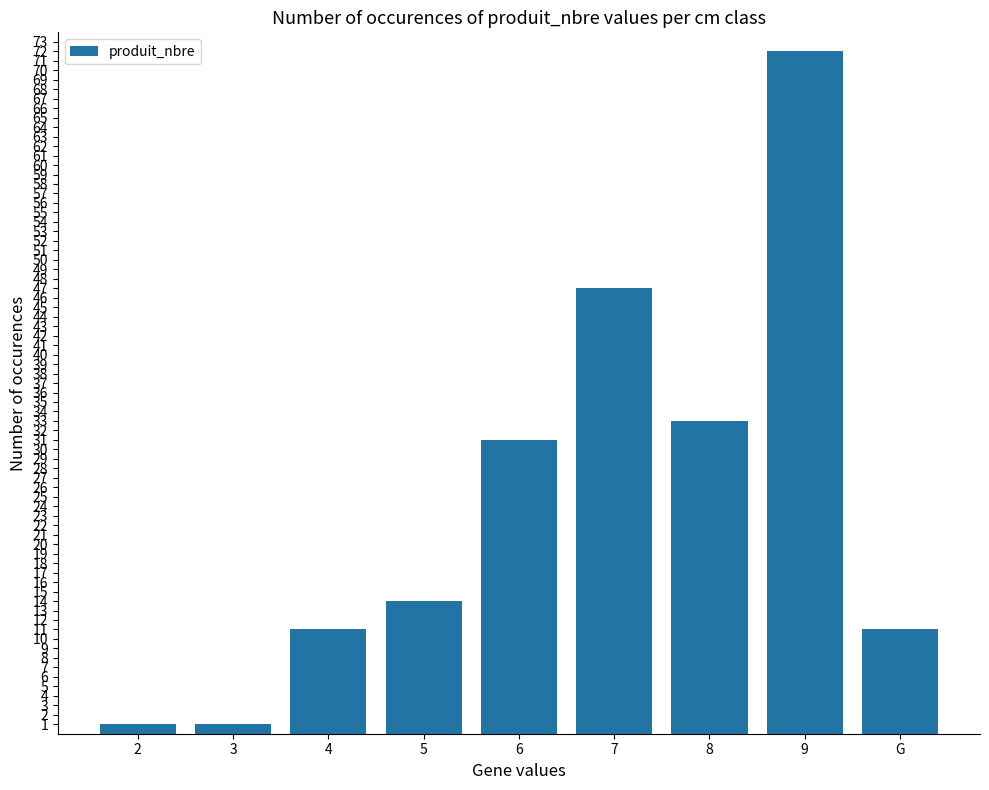

What is the sum of the values at 3 and G?

12